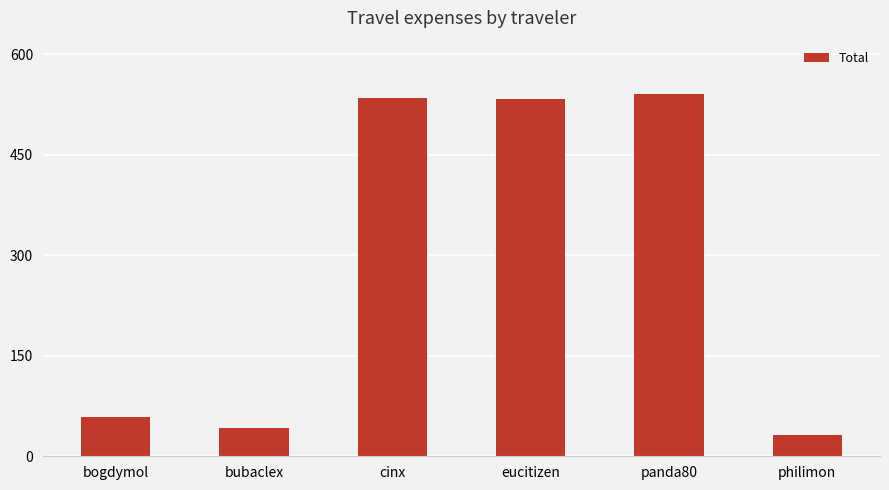

How many data points does each series have?

6